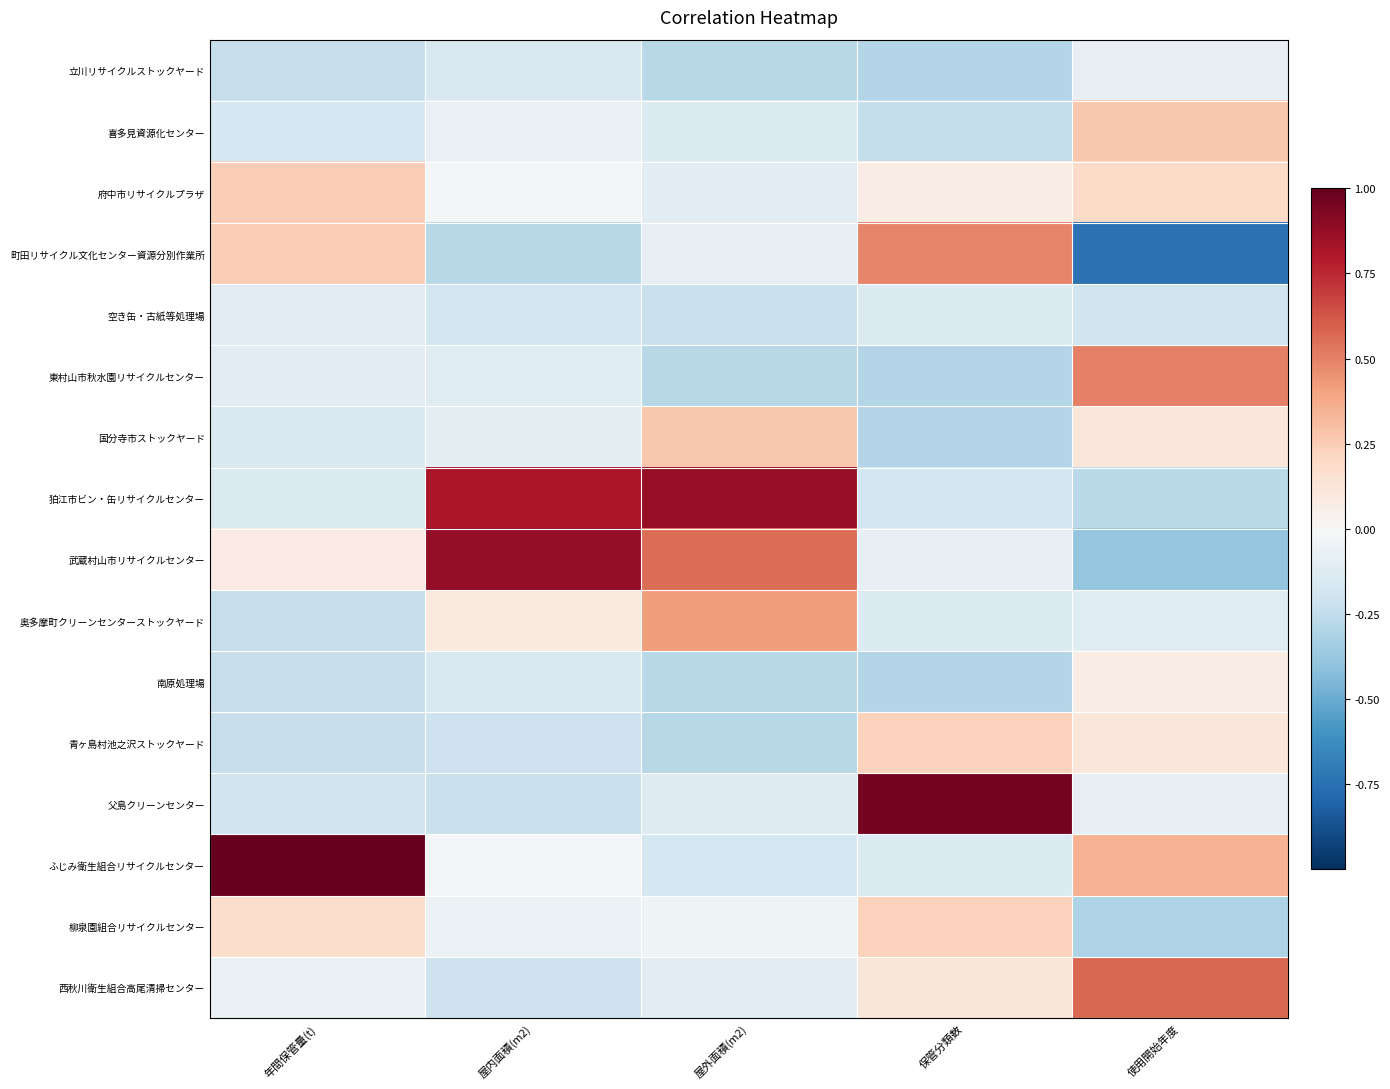

At how many categories does at least one series exceed 0?

5